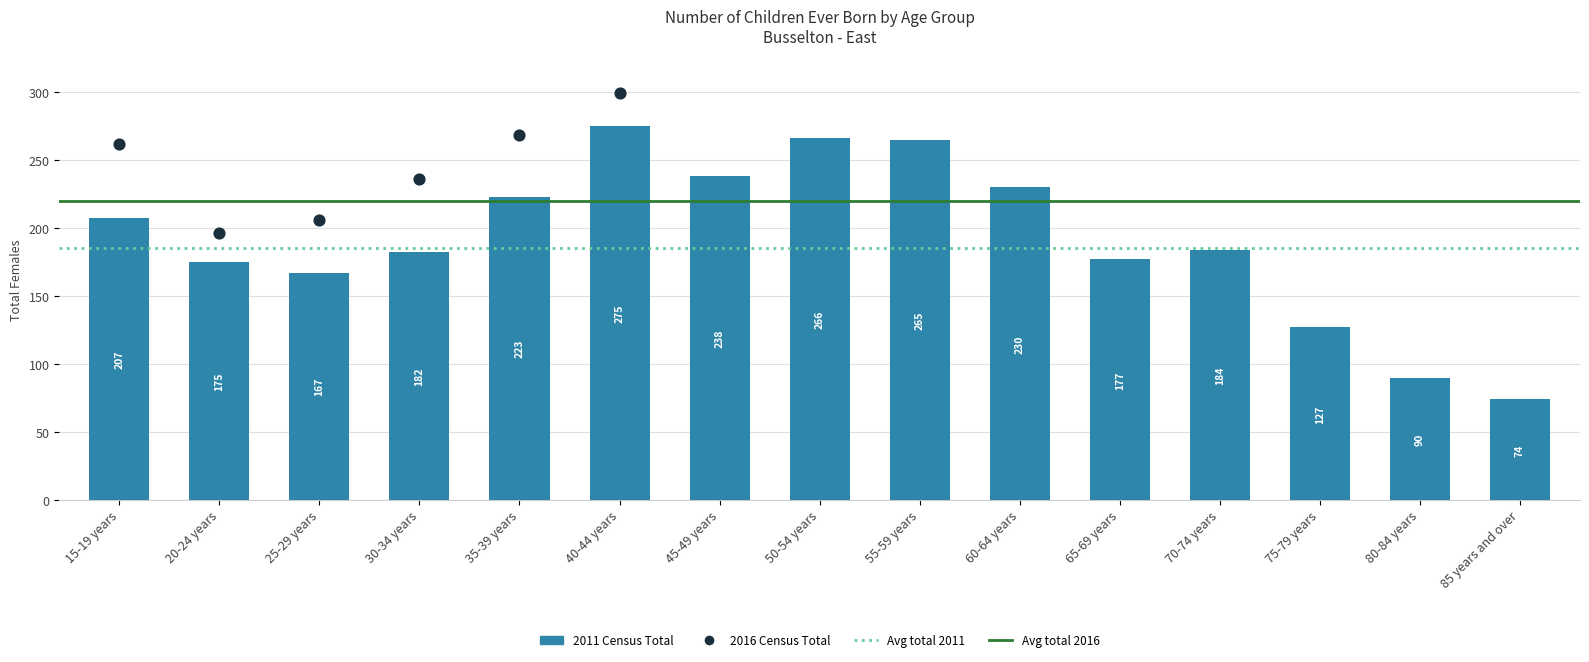

Which series has the largest total across all categories?

Avg 2016